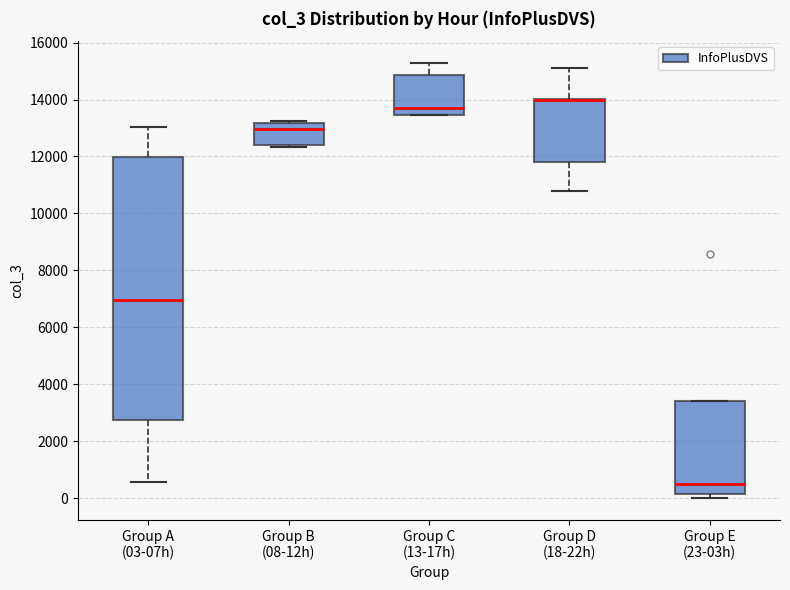

Reading left to right, transcribe this box plot: for each box, give where its median line is, the range the box spans, and where its two whiskers end, as read against the y-axis. The values are not printed on the chart, so give them approximately, as read against the axis.

Group A (03-07h): median 7000, box 2800 to 12000, whiskers 600 to 13000
Group B (08-12h): median 13000, box 12400 to 13200, whiskers 12400 to 13200
Group C (13-17h): median 13600, box 13400 to 14800, whiskers 13400 to 15200
Group D (18-22h): median 14000 (drawn on the box's upper edge), box 11800 to 14000, whiskers 10800 to 15200
Group E (23-03h): median 600, box 200 to 3400, whiskers 0 to 3400